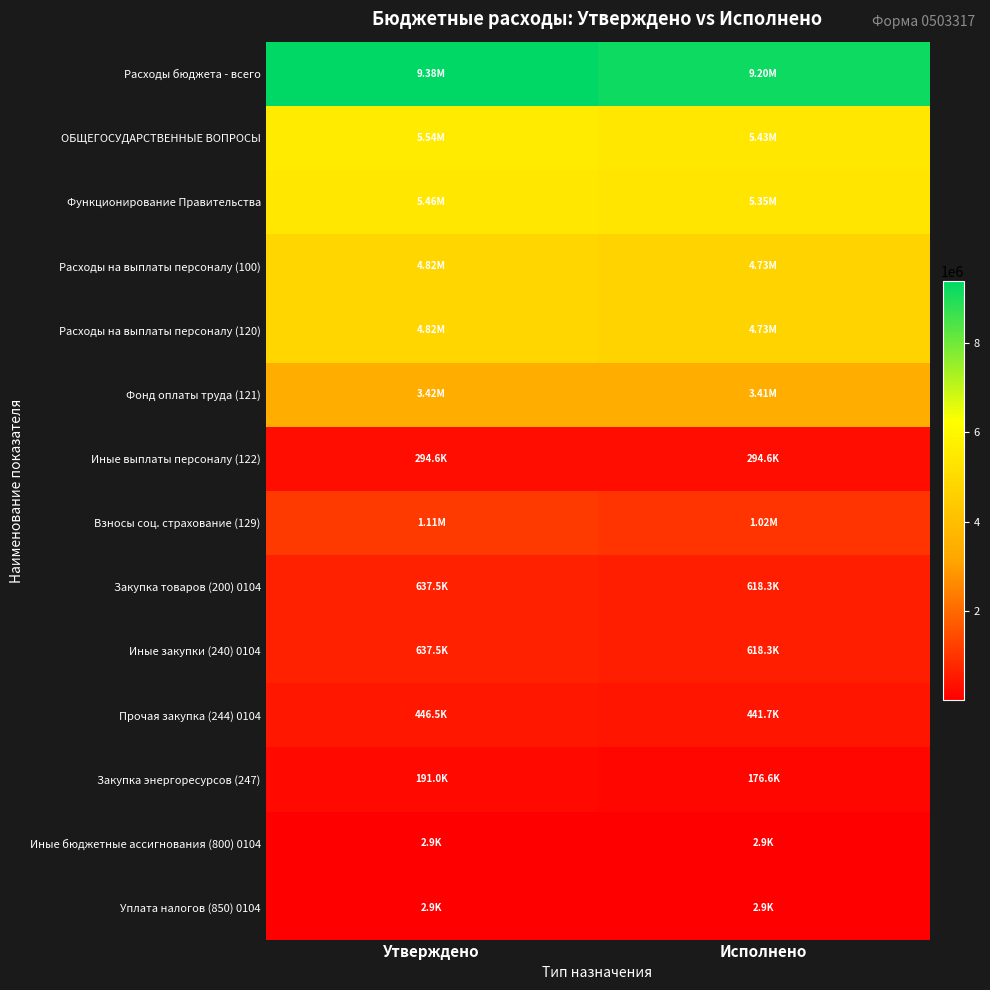

What is the total value across all series at Утверждено?

36760976.5